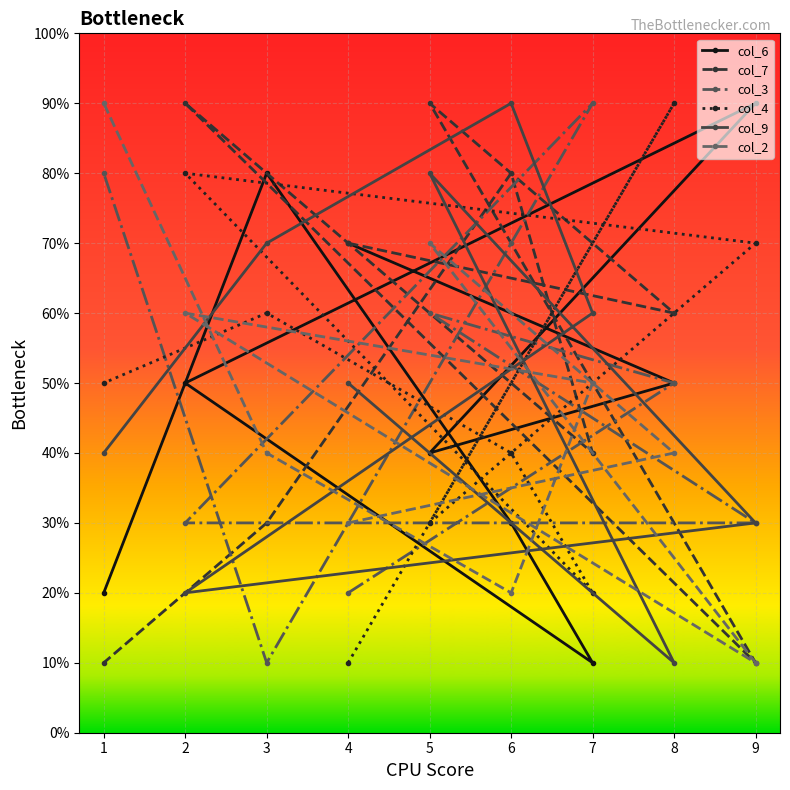

Is this an area chart (filled region under the line)?

No